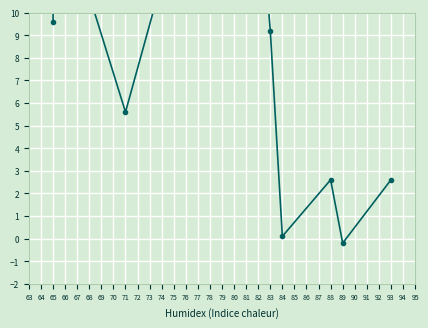

True or false: Temperatur oben (MAX °C) and Temperatur oben (AVG °C) cross at least once.

False